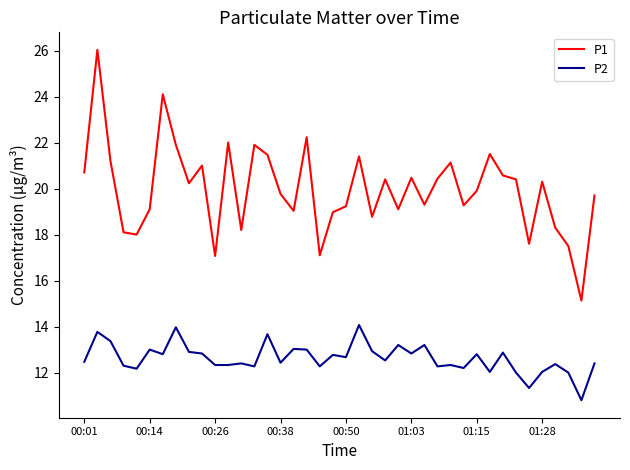

True or false: P1 and P2 cross at least once.

False